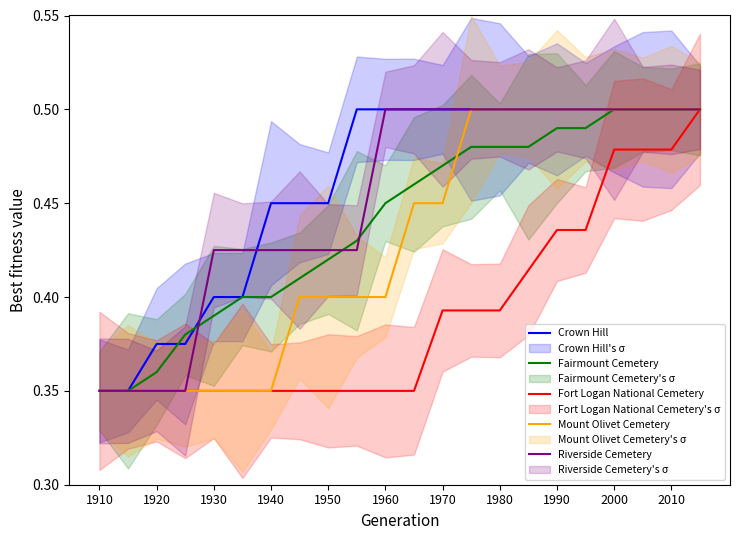

The value of Crown Hill at 2010 is 0.5. True or false?

True